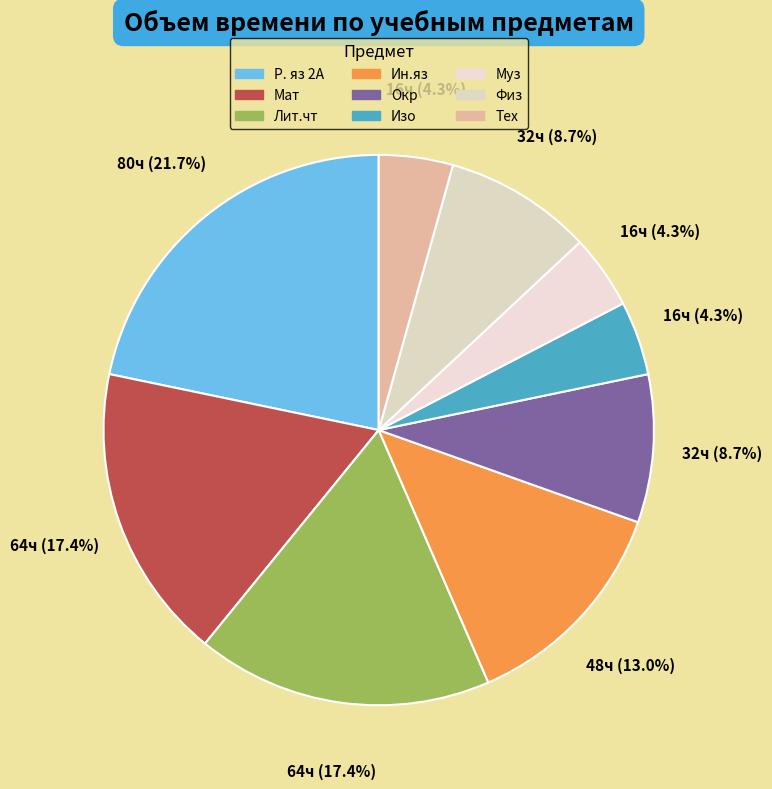

What percentage is the Мат slice, to the nearest percent?

17%